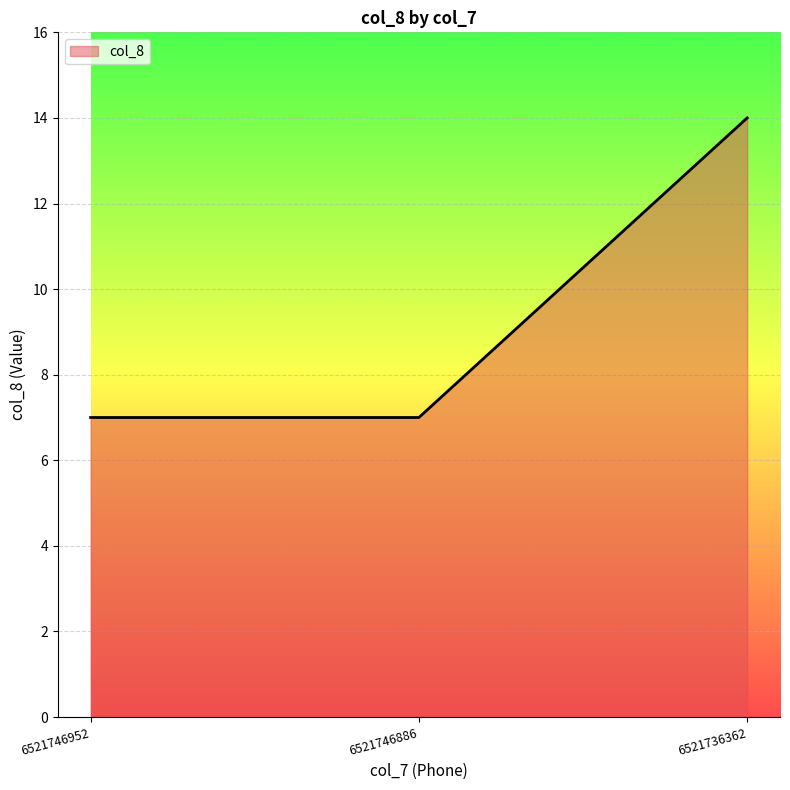

How many lines are shown in the chart?

1